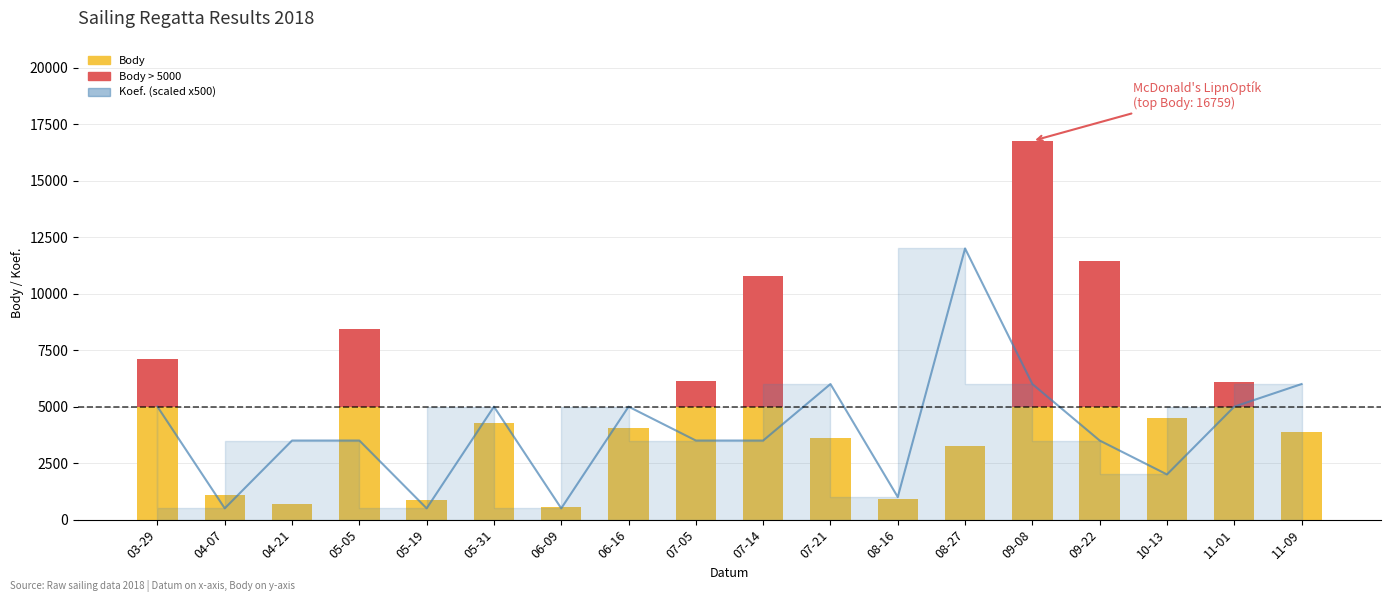

At which label does Koef. (scaled x500) first exceed 3500?

03-29